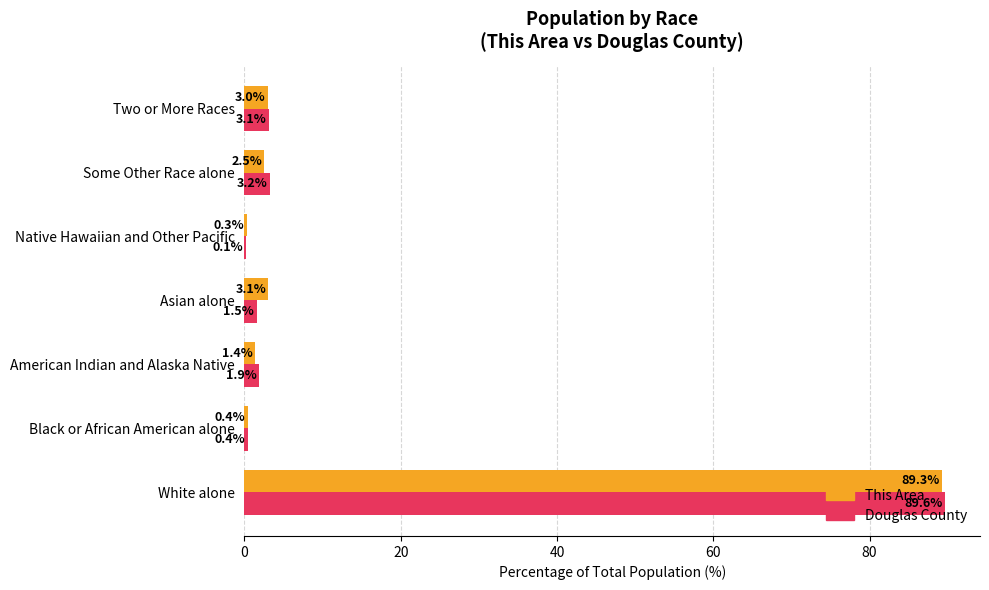

At which category is the sum across all series the highest?

White alone